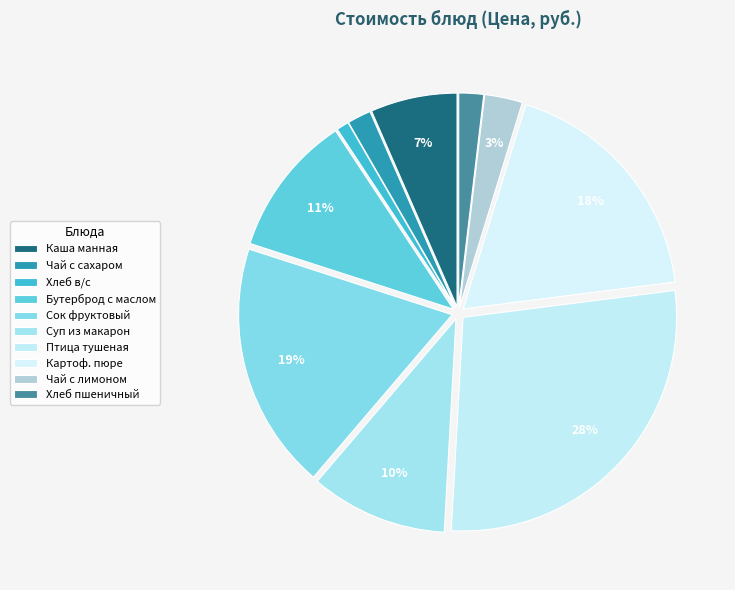

Count the number of slices in the pie.

10